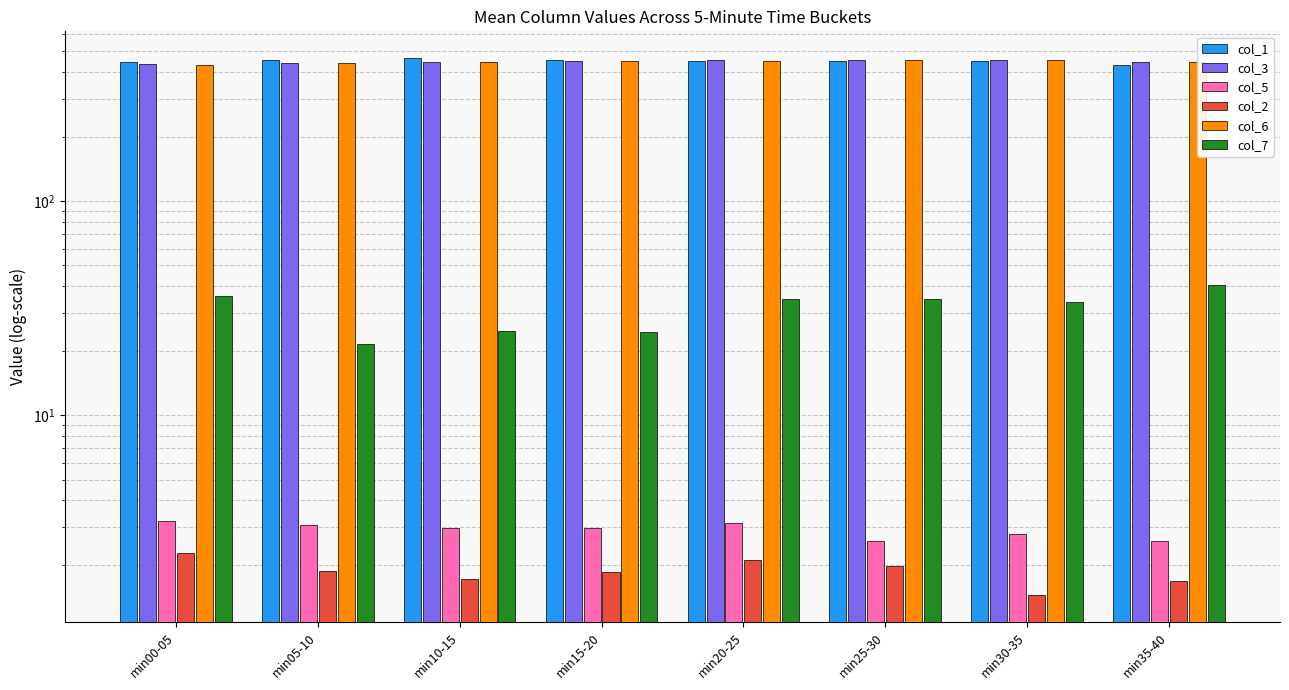

Which has a higher value, min05-10 or min20-25?

min05-10